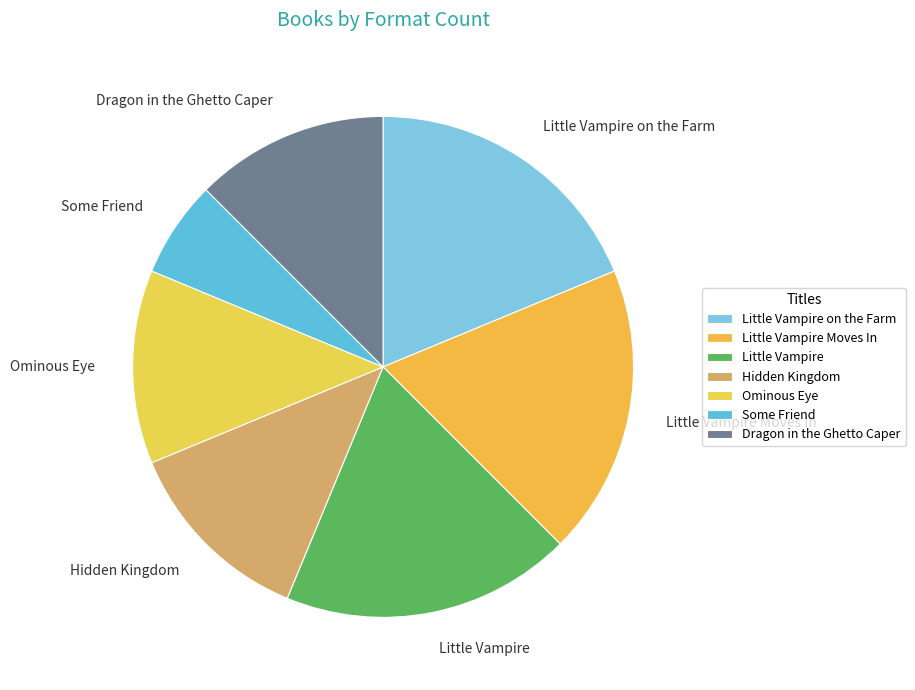

Does any single category account for the majority?

No